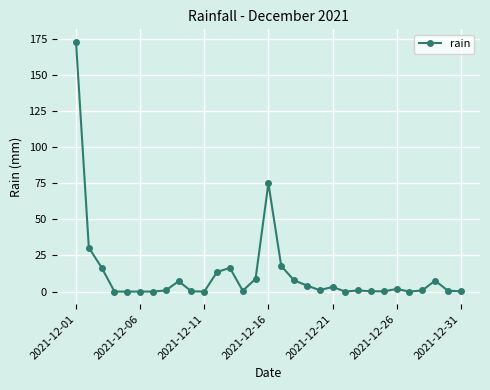

How many data points does each series have?

31